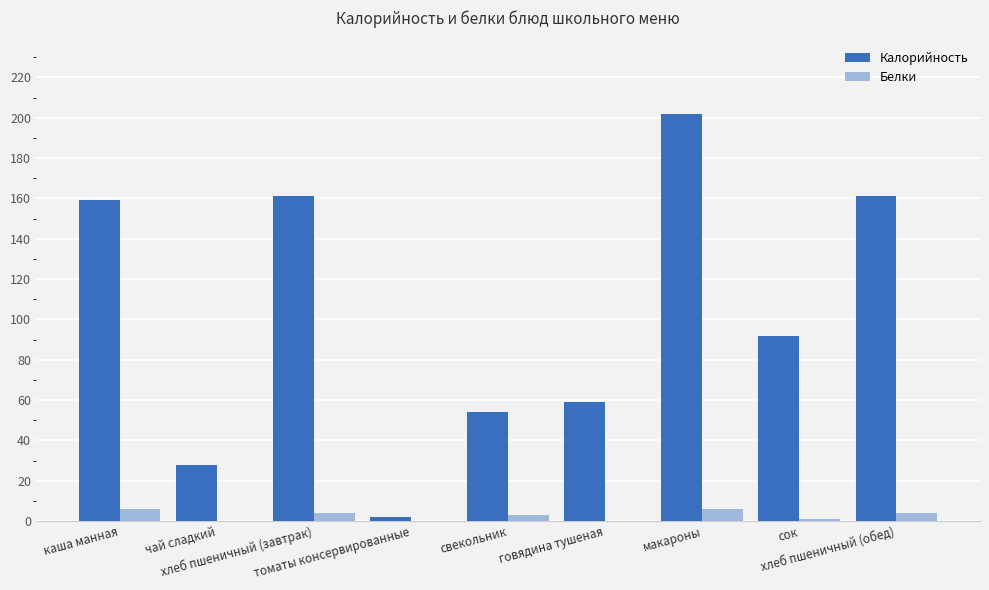

What is the maximum value shown in the chart?

202.0